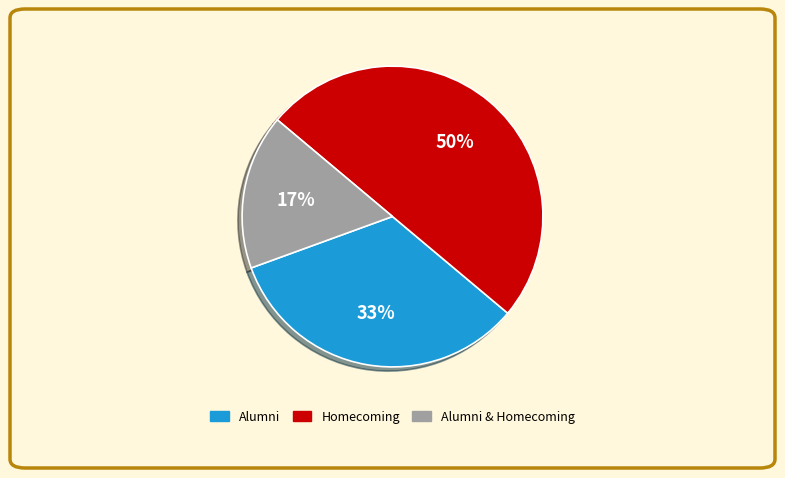

How many segments does this pie chart have?

3